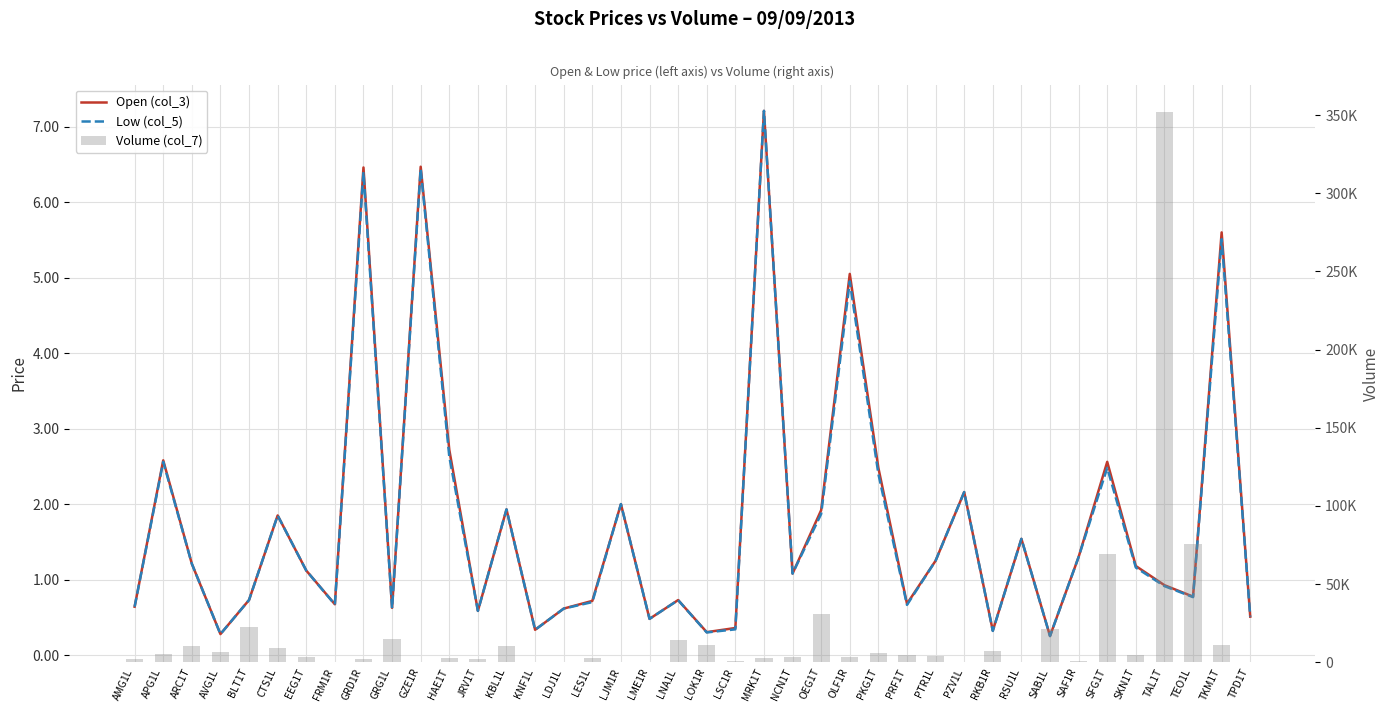

What is the total value across all series at FRM1R?

199.3